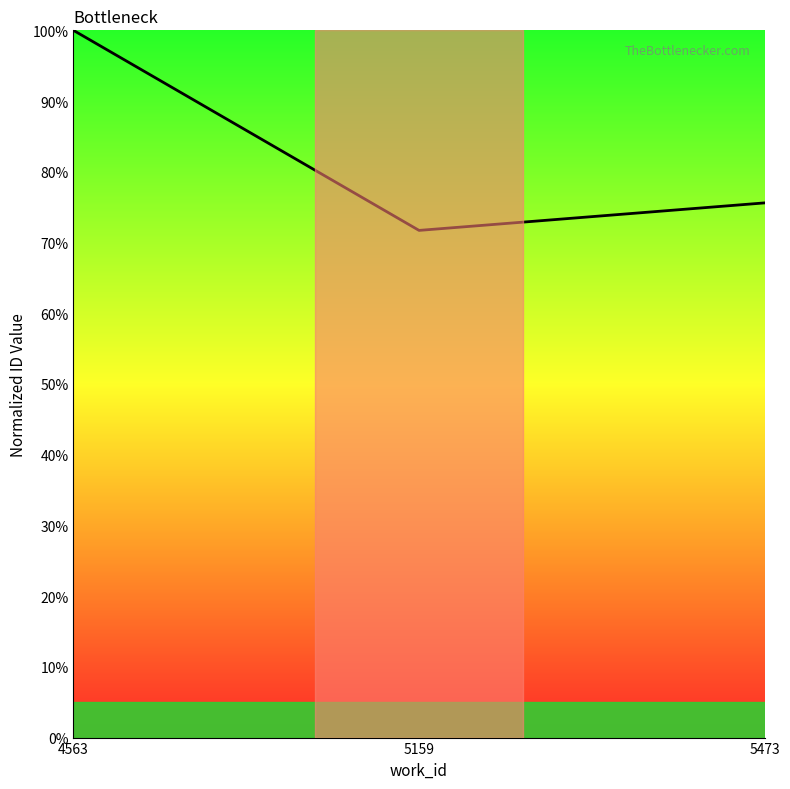

List the labels in order of value, largest first.

4563, 5473, 5159